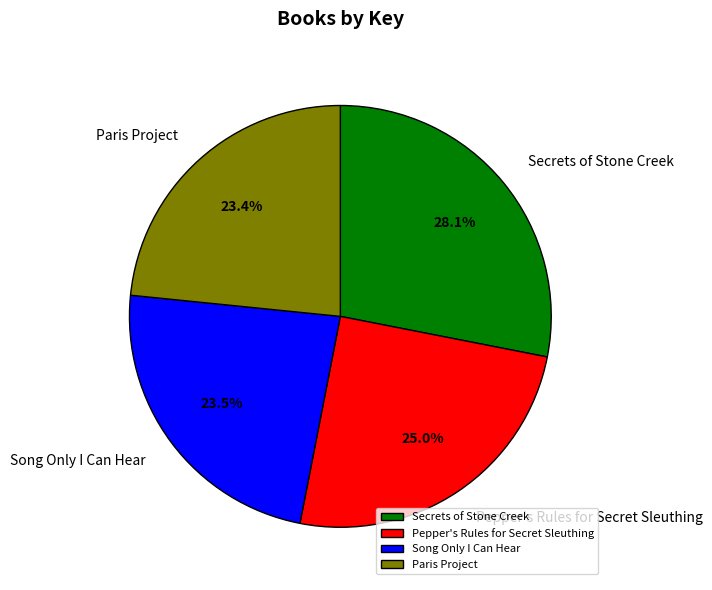

Approximately how many times larger is the value at Pepper's Rules for Secret Sleuthing compared to Song Only I Can Hear?

1.1